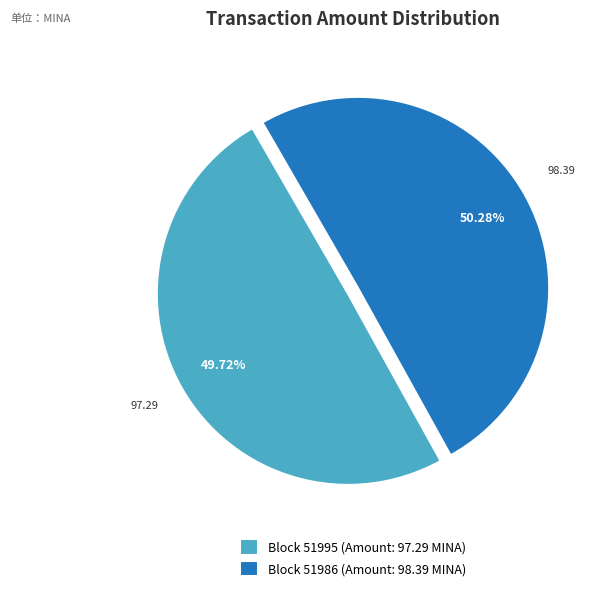

How many slices are in this pie chart?

2